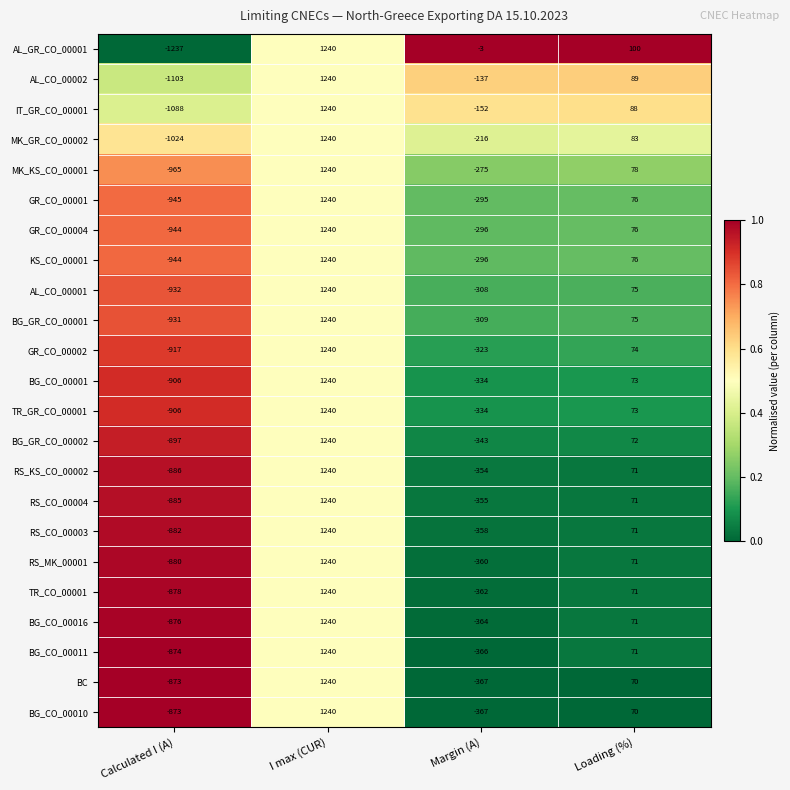

What is the difference between the second highest and second lowest values in the BG_CO_00016 series?

435